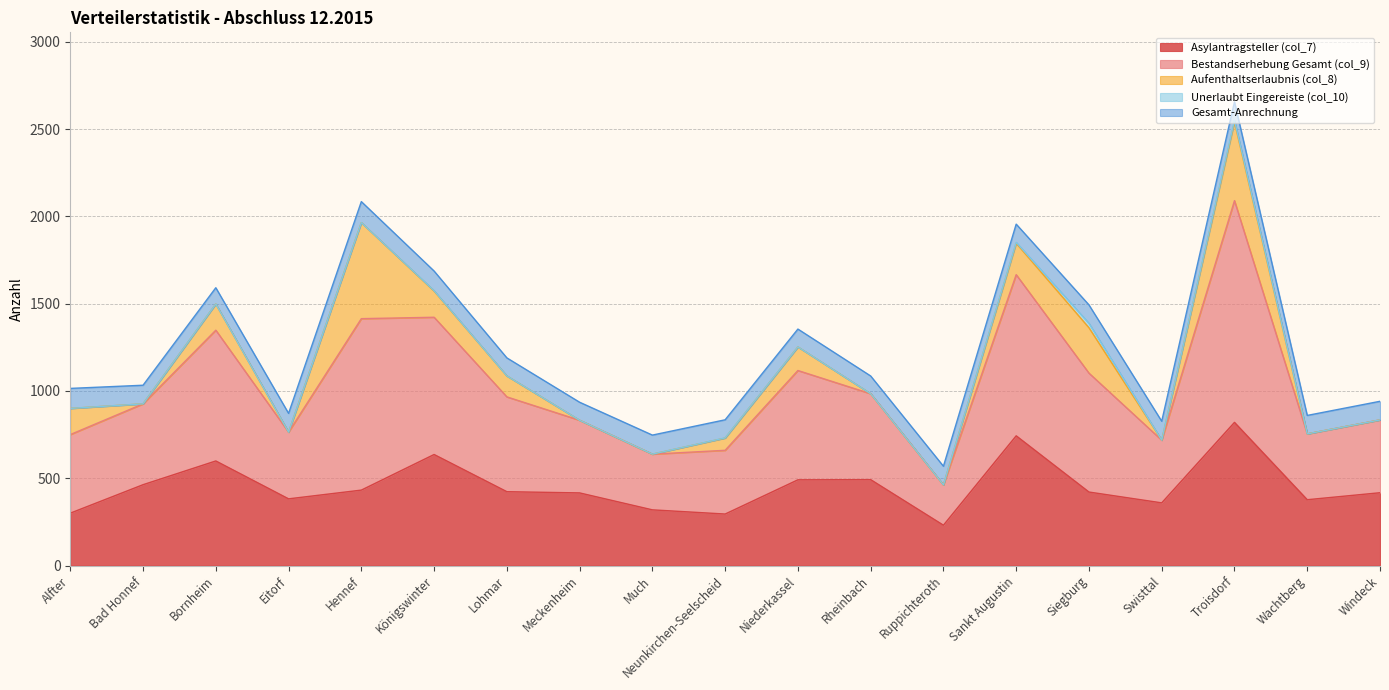

Is the value of Unerlaubt Eingereiste (col_10) at Alfter greater than the value of Aufenthaltserlaubnis (col_8) at Hennef?

No